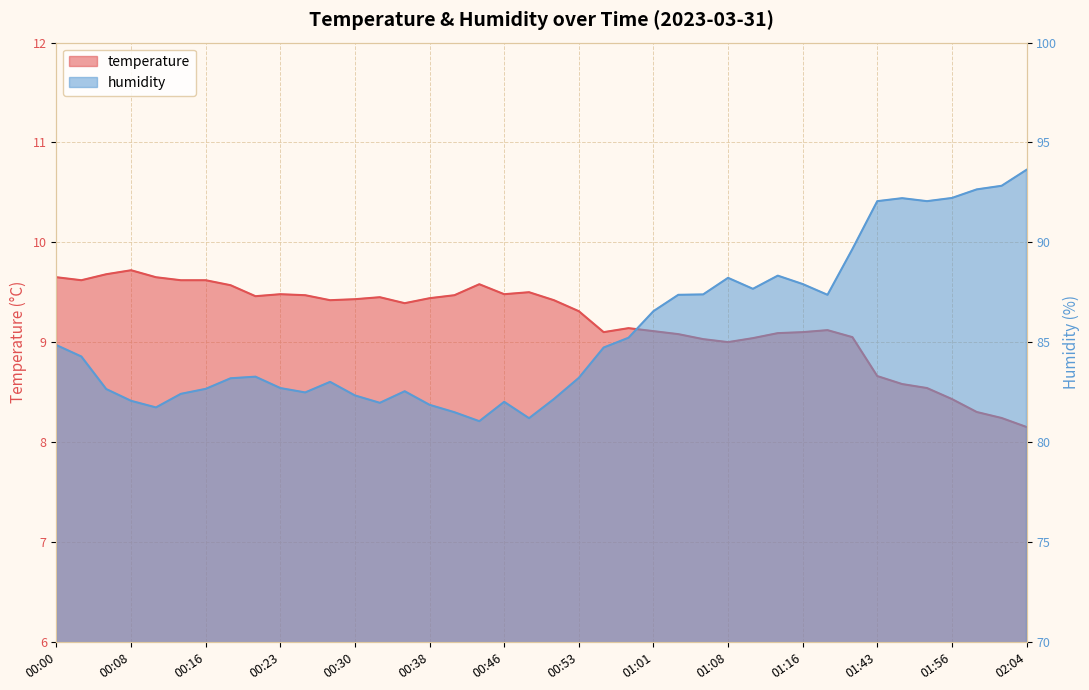

Where does the humidity series first go above 84?

00:00